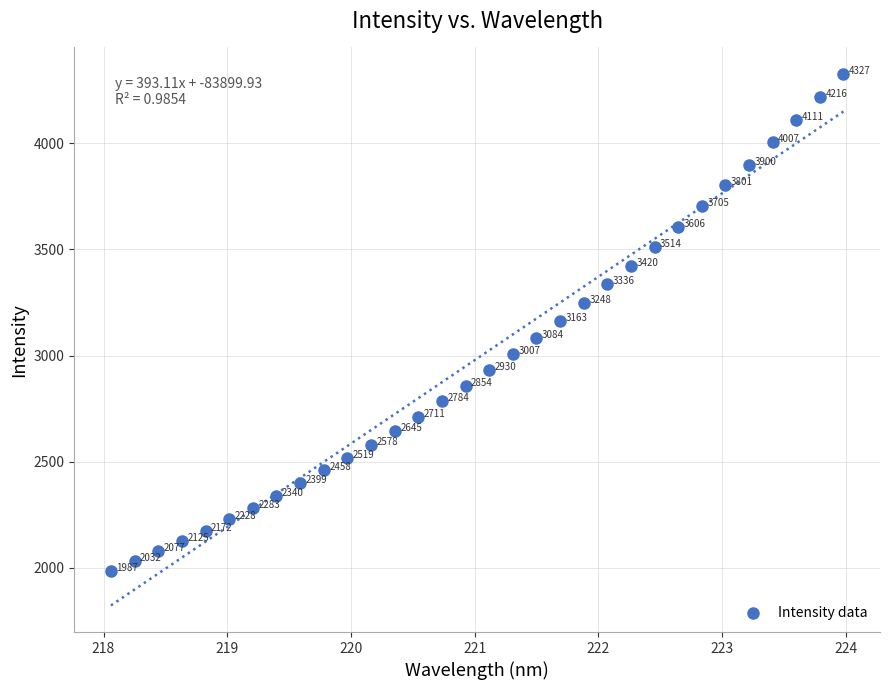

What is the range of Y values (max minus min)?

2340.0